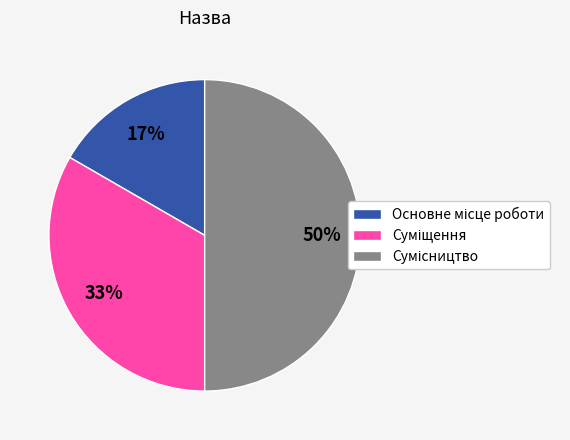

How many slices are in this pie chart?

3